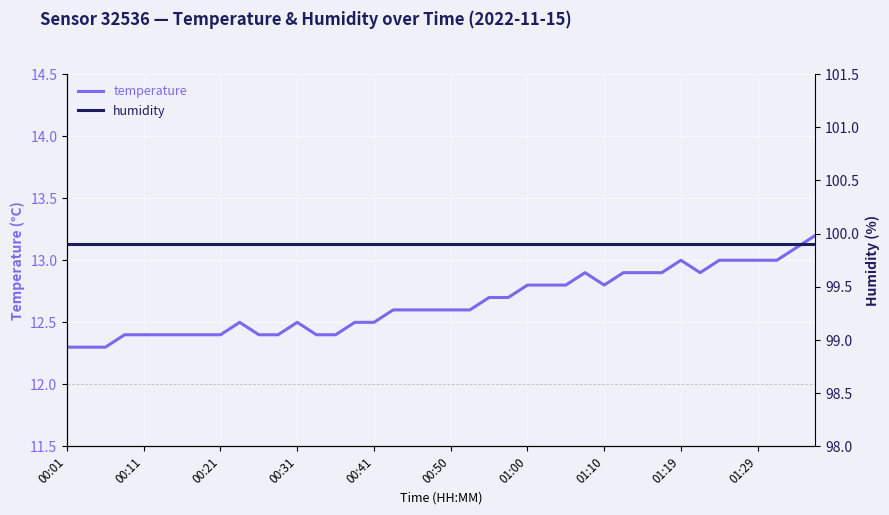

True or false: temperature has a value of 4.1 at 00:31.

False